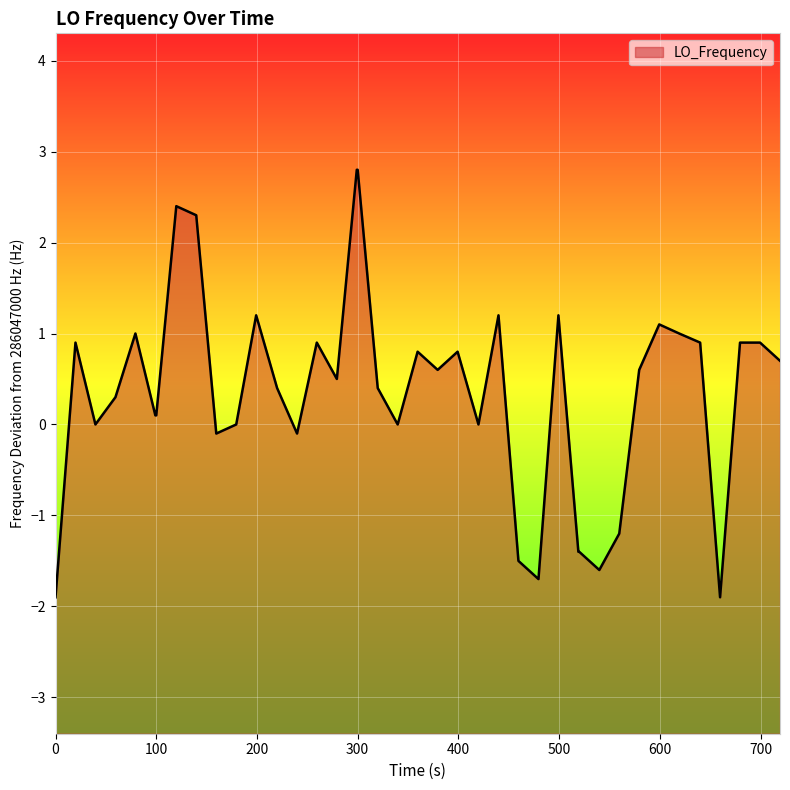

How many categories are shown in the chart?

40